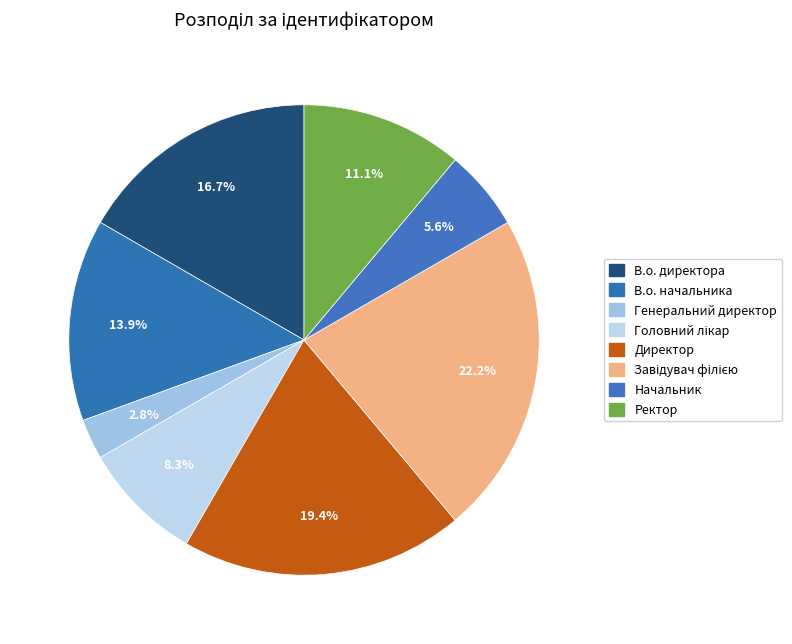

Which has a higher value, В.о. начальника or Генеральний директор?

В.о. начальника